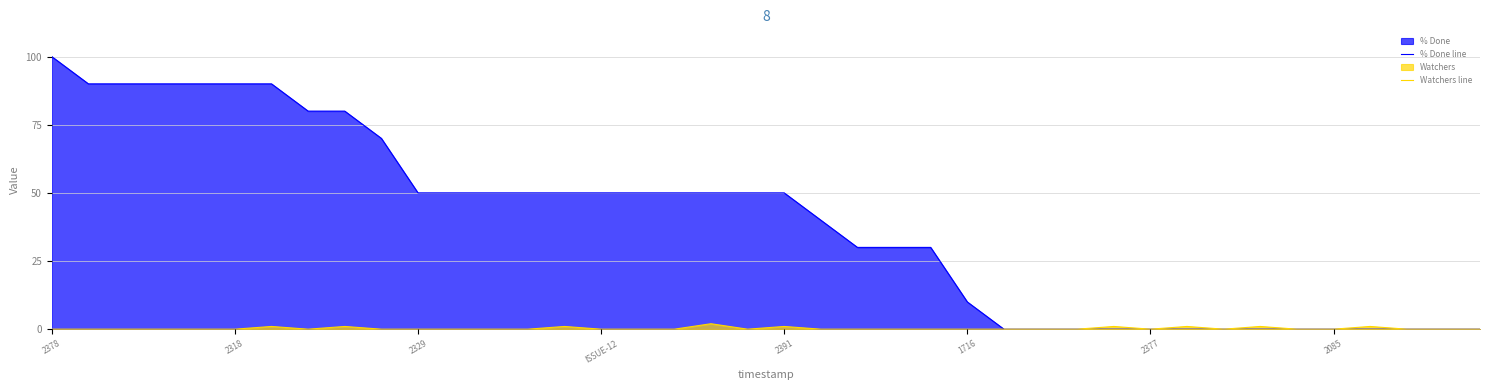

What position from the right is 33?

7